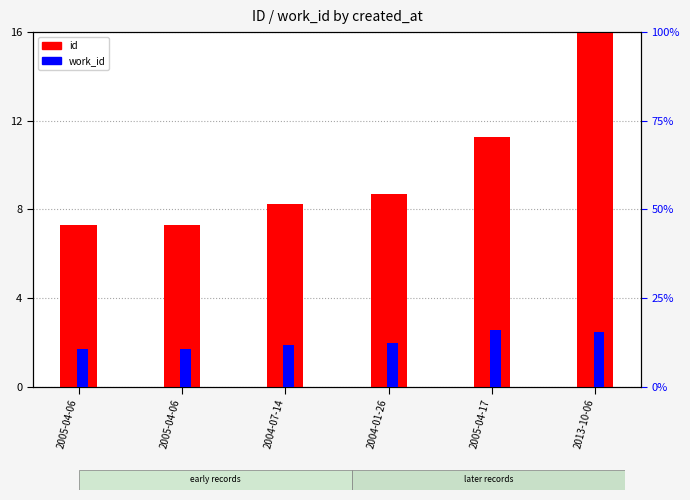

How many values in the work_id series are below 12?

3